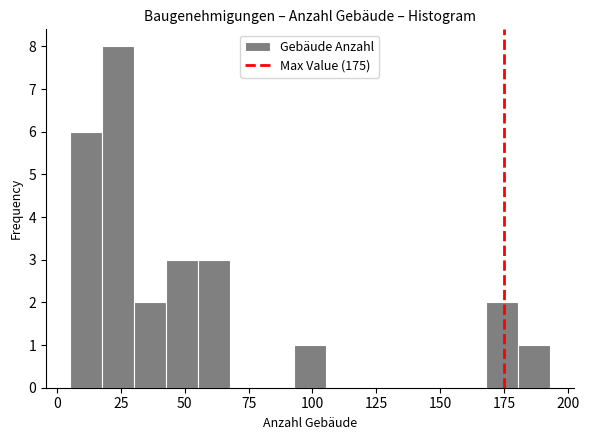

Read against the x-axis, roughly where is the centre of the tallest bar?

25